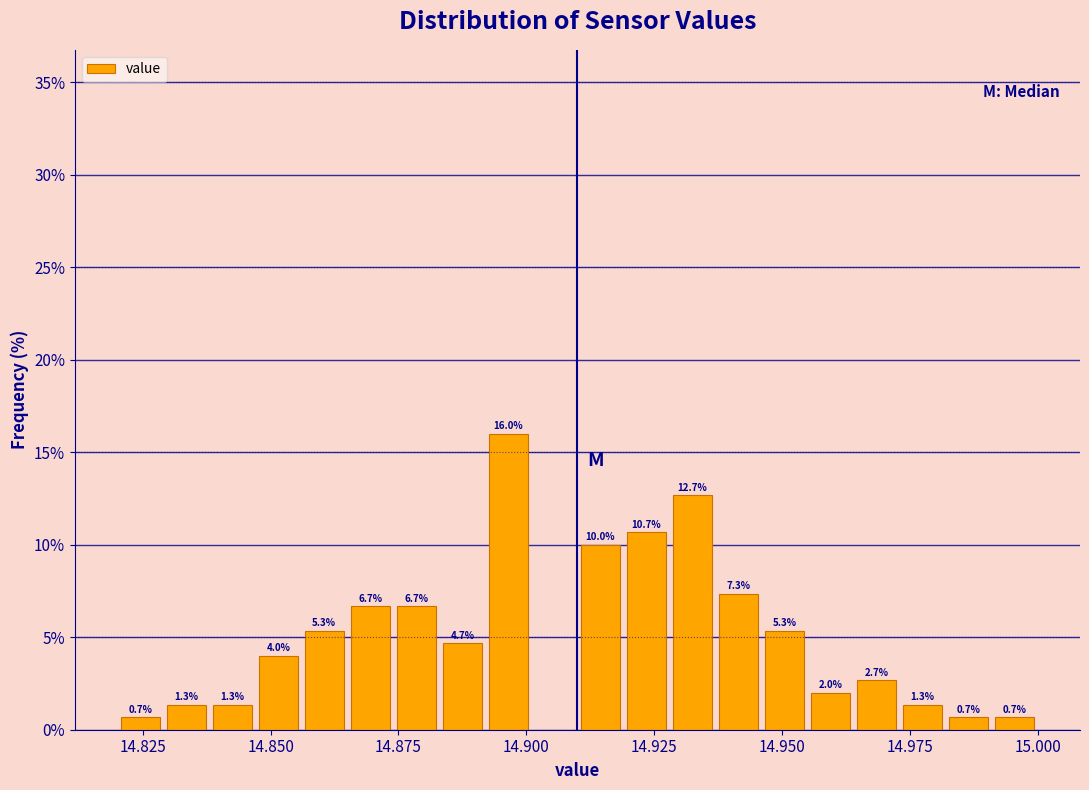

Read against the x-axis, roughly where is the centre of the tallest bar?

14.895